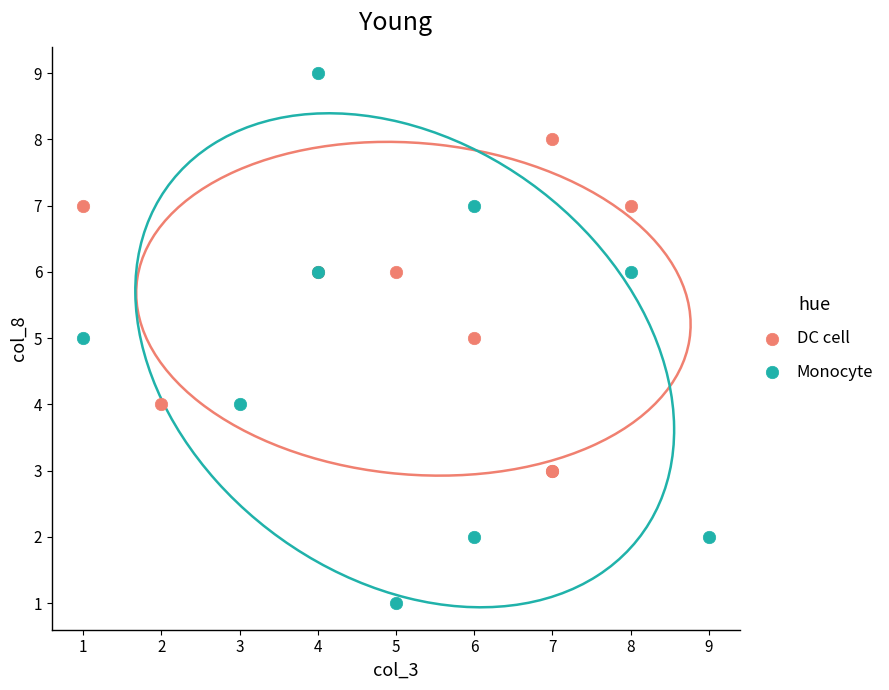

Which series reaches the minimum Y coordinate?

Monocyte